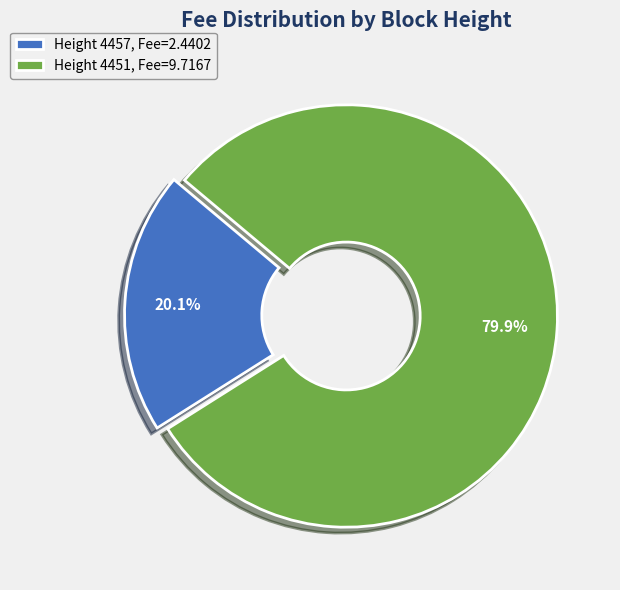

What is the ratio of the value at Height 4457, Fee=2.4402 to the value at Height 4451, Fee=9.7167?

0.3